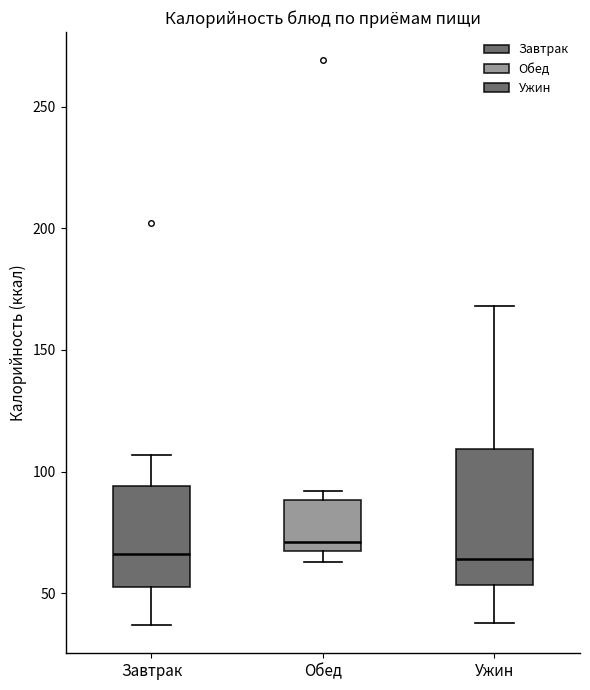

Which box is the tallest, from its lower edge to its upper edge?

Ужин